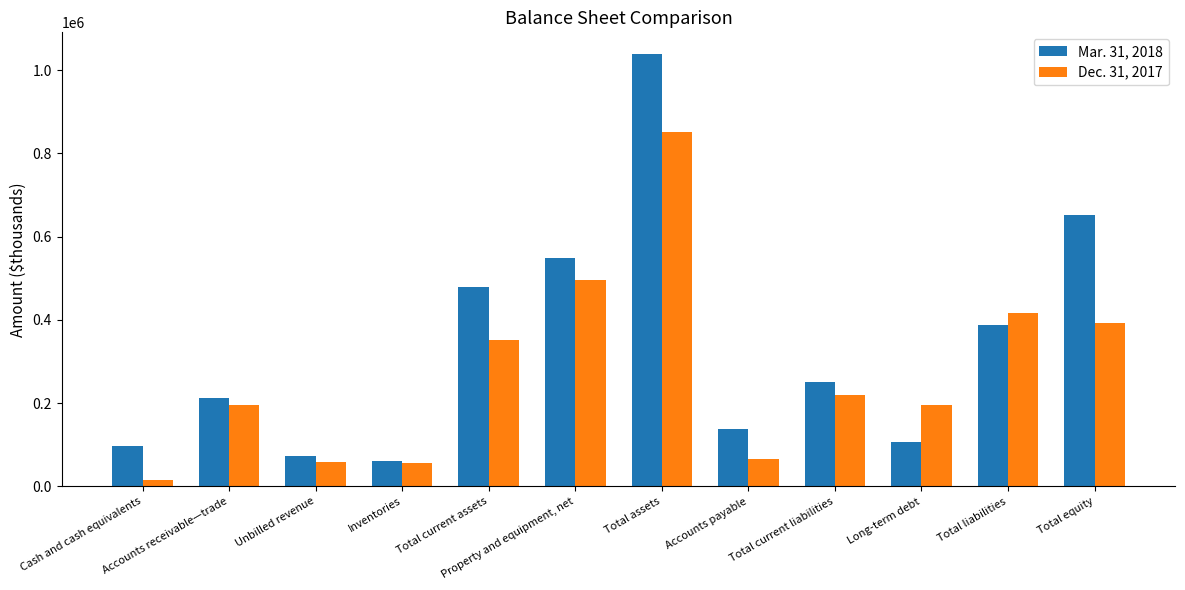

At which label does Dec. 31, 2017 reach its minimum?

Cash and cash equivalents